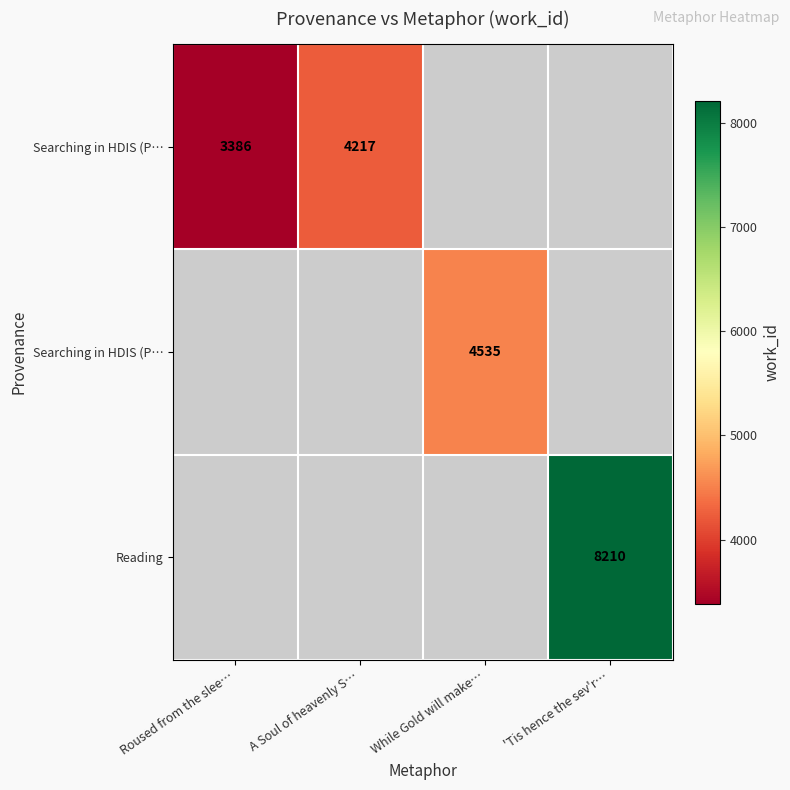

Count the number of data series in this chart.

3